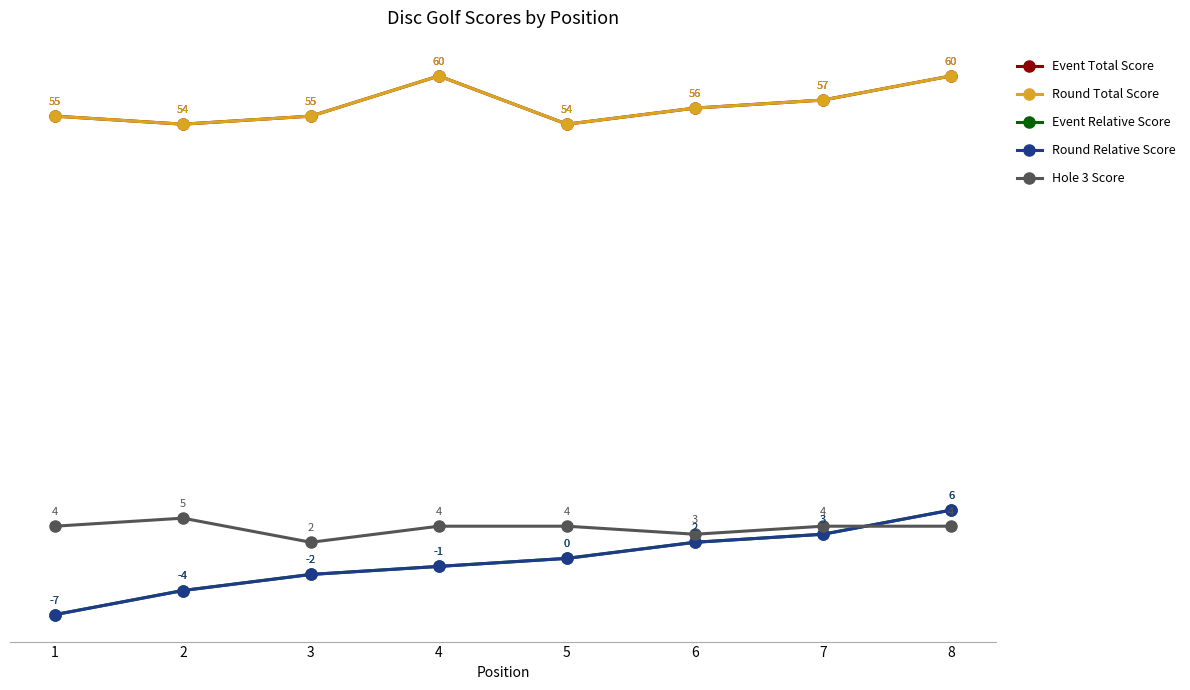

Does the chart have visible grid lines?

No